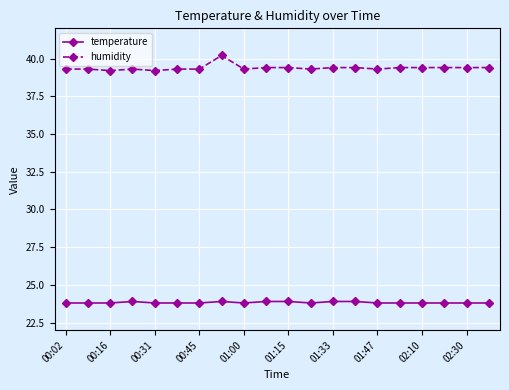

Which series has the widest spread of values?

humidity